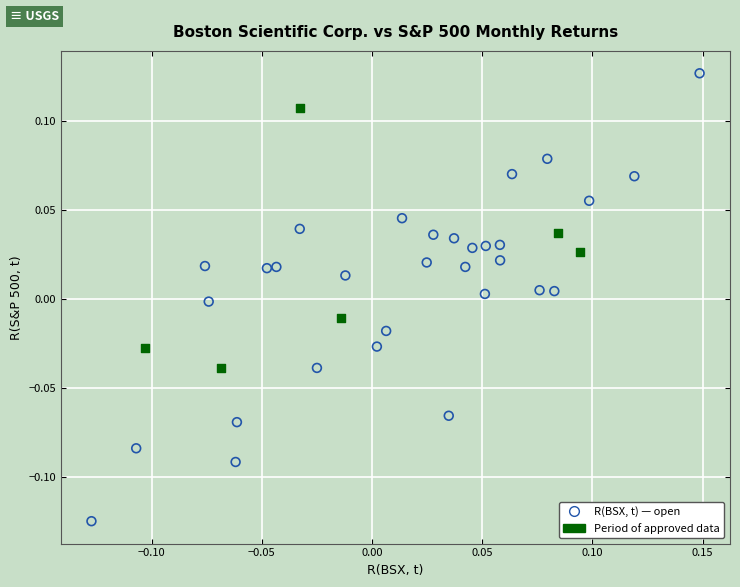

Which series contains the lowest Y value?

R(BSX, t) — open